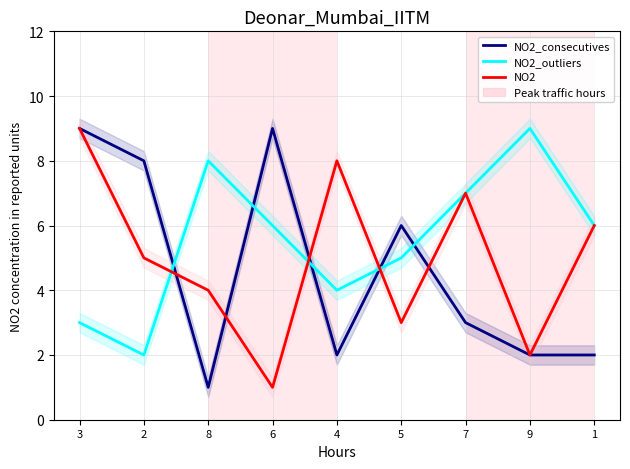

Rank the series at 4 from lowest to highest value.

NO2_consecutives, NO2_outliers, NO2